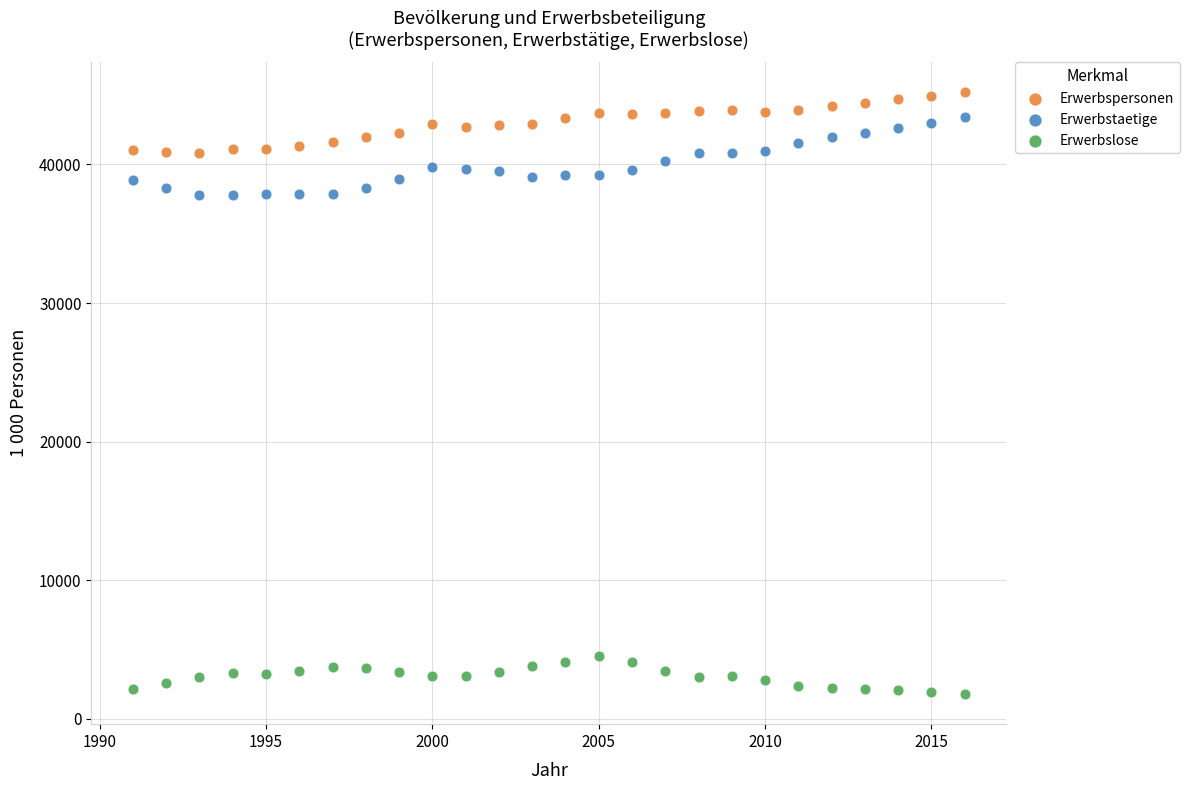

What is the X range (max minus min) for the scatter plot?

25